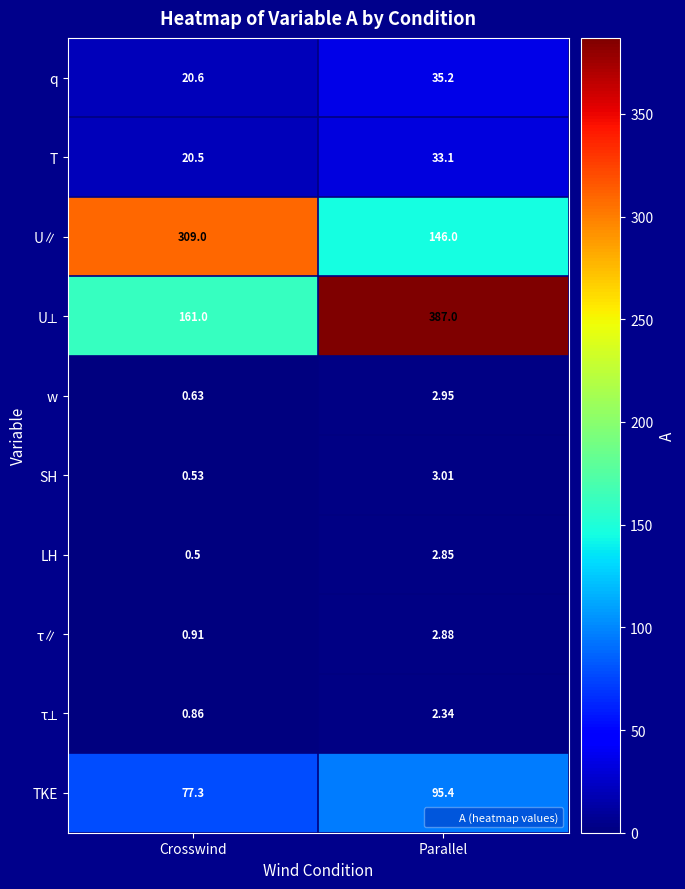

Rank the categories by w value from highest to lowest.

Parallel, Crosswind